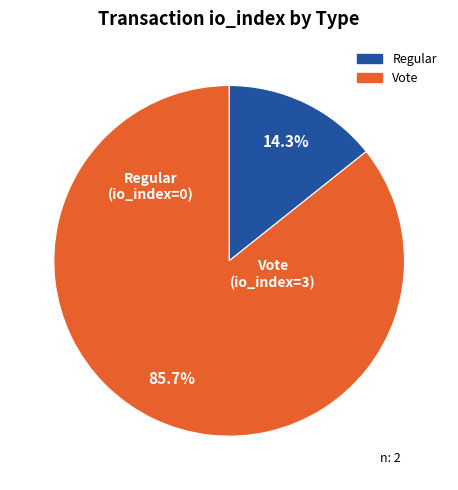

Which has a higher value, Vote or Regular?

Vote